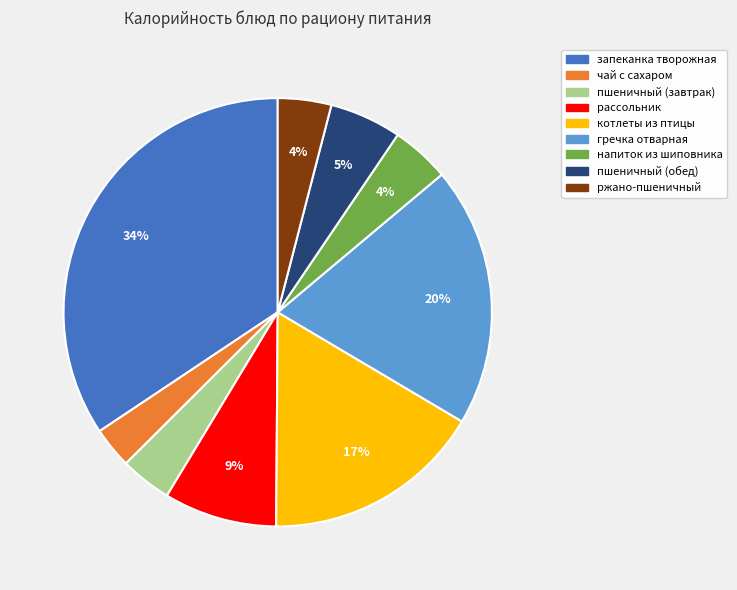

Count the number of slices in the pie.

9